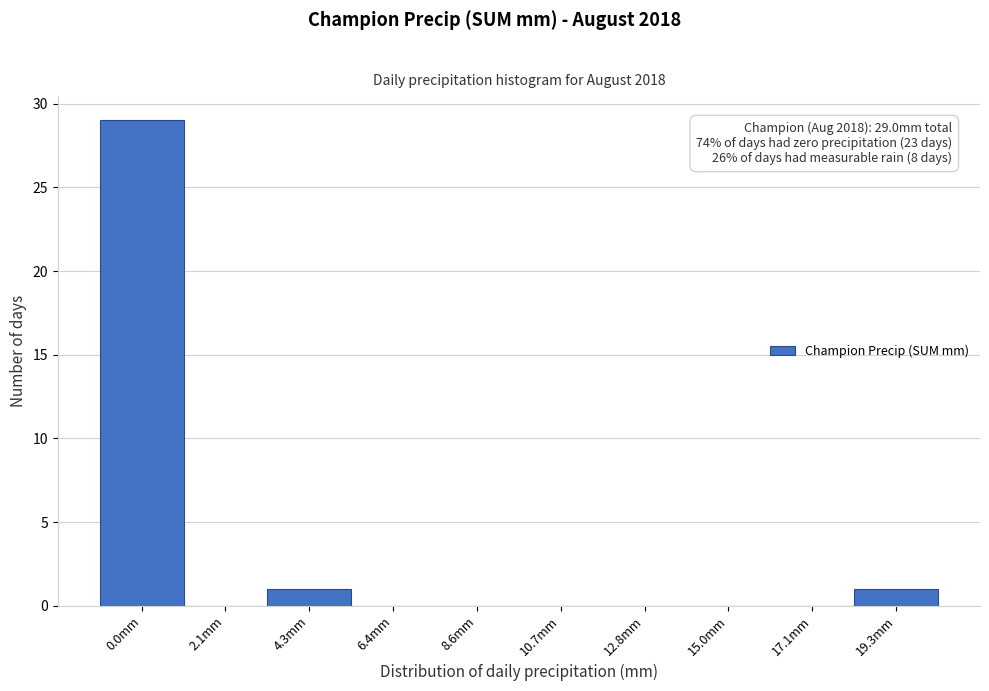

Reading left to right, extract all data points from this chart.

0.0mm=29	2.1mm=0	4.3mm=1	6.4mm=0	8.6mm=0	10.7mm=0	12.8mm=0	15.0mm=0	17.1mm=0	19.3mm=1